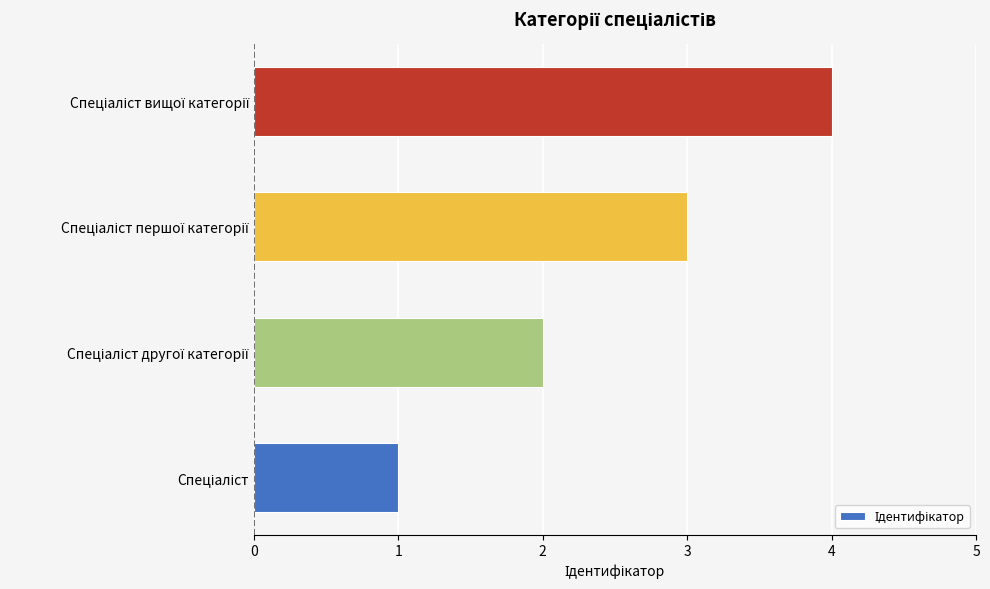

What is the difference between the maximum and minimum values?

3